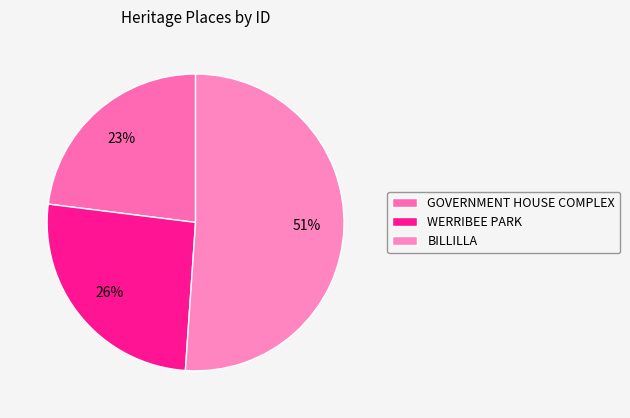

How many segments does this pie chart have?

3